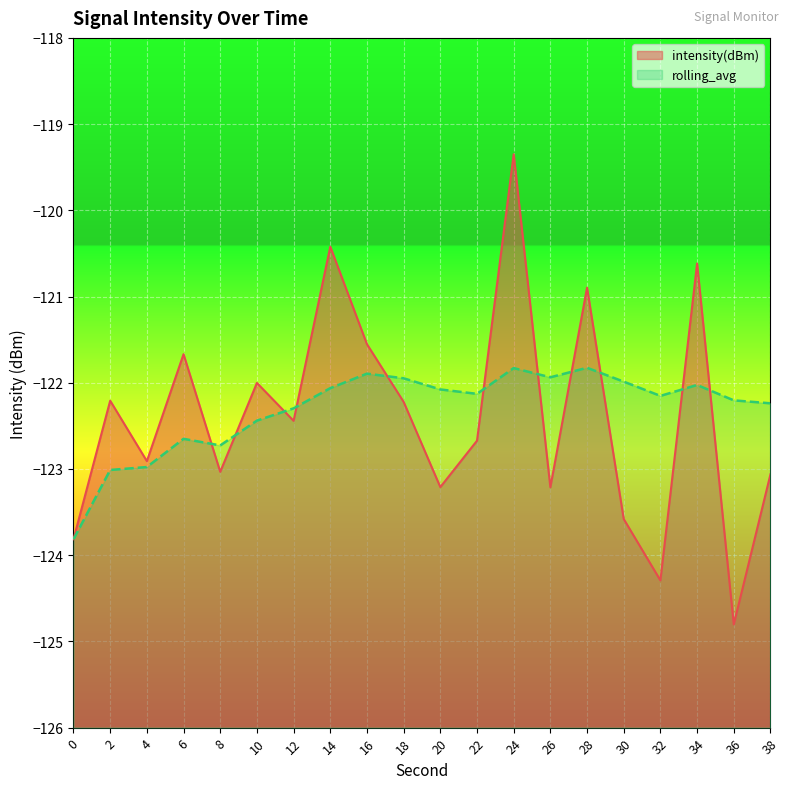

How many values in the intensity(dBm) series are below -122?

14